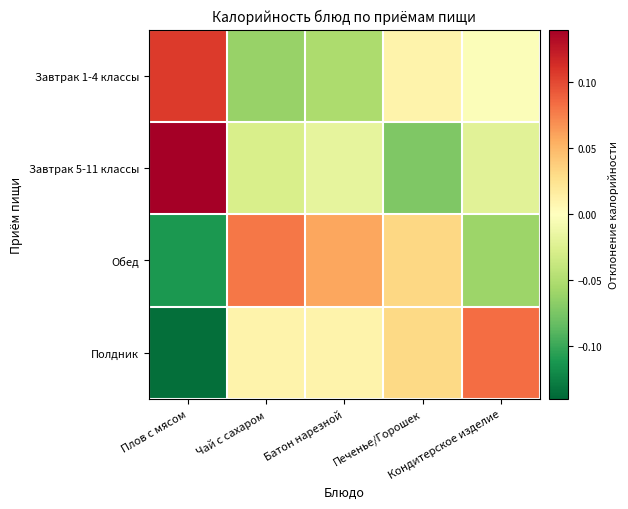

Rank the series by their maximum value, from highest to lowest.

Завтрак 5-11 классы, Завтрак 1-4 классы, Полдник, Обед